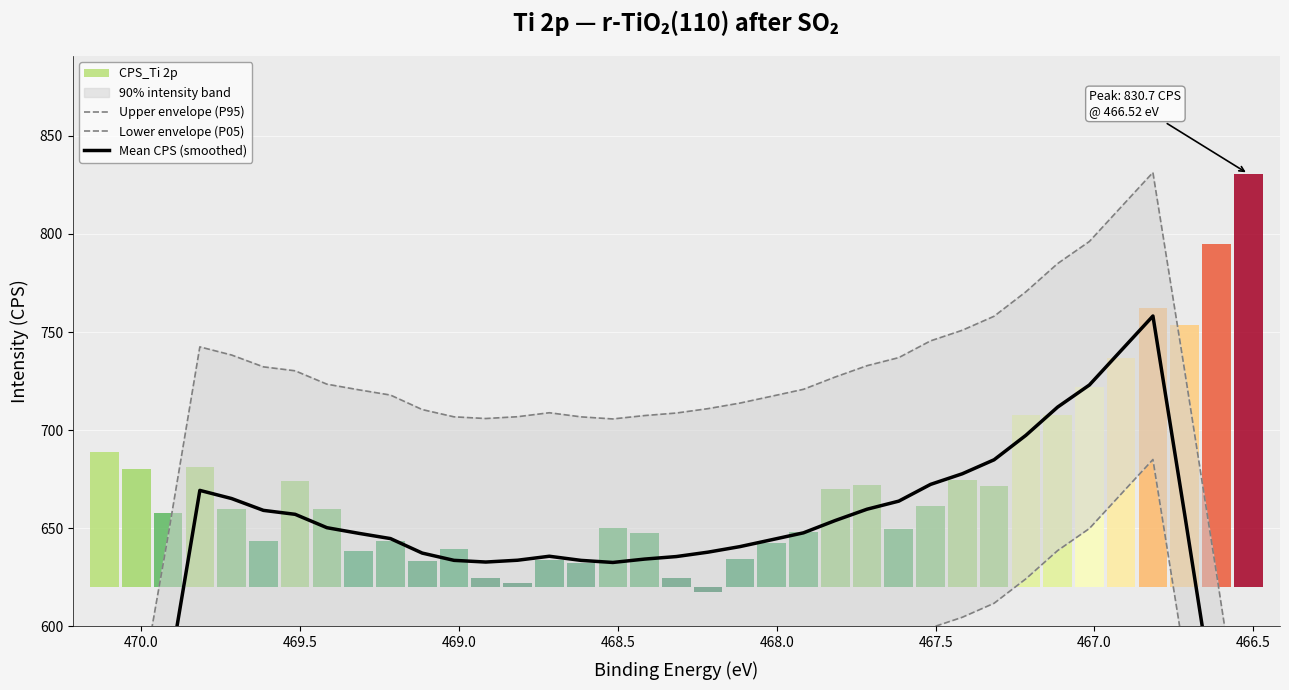

Reading left to right, extract all data points from this chart.

Upper envelope (P95): 460.0	554.2	646.2	742.5	738.3	732.3	730.3	723.5	720.6	717.9	710.5	706.8	706.0	706.9	708.9	706.8	705.7	707.5	708.7	711.0	713.8	717.3	720.8	727.1	732.9	737.0	745.5	750.9	758.1	770.5	784.9	796.2	813.8	831.3	730.2	627.1	521.8
Lower envelope (P05): 313.7	408.0	499.9	596.2	592.1	586.0	584.0	577.2	574.3	571.7	564.3	560.6	559.7	560.6	562.7	560.6	559.5	561.2	562.5	564.8	567.6	571.1	574.6	580.9	586.6	590.7	599.3	604.7	611.8	624.3	638.7	649.9	667.5	685.1	584.0	480.8	375.6
Mean CPS (smoothed): 386.9	481.1	573.1	669.3	665.2	659.2	657.1	650.3	647.5	644.8	637.4	633.7	632.8	633.8	635.8	633.7	632.6	634.3	635.6	637.9	640.7	644.2	647.7	654.0	659.7	663.9	672.4	677.8	684.9	697.4	711.8	723.0	740.6	758.2	657.1	553.9	448.7